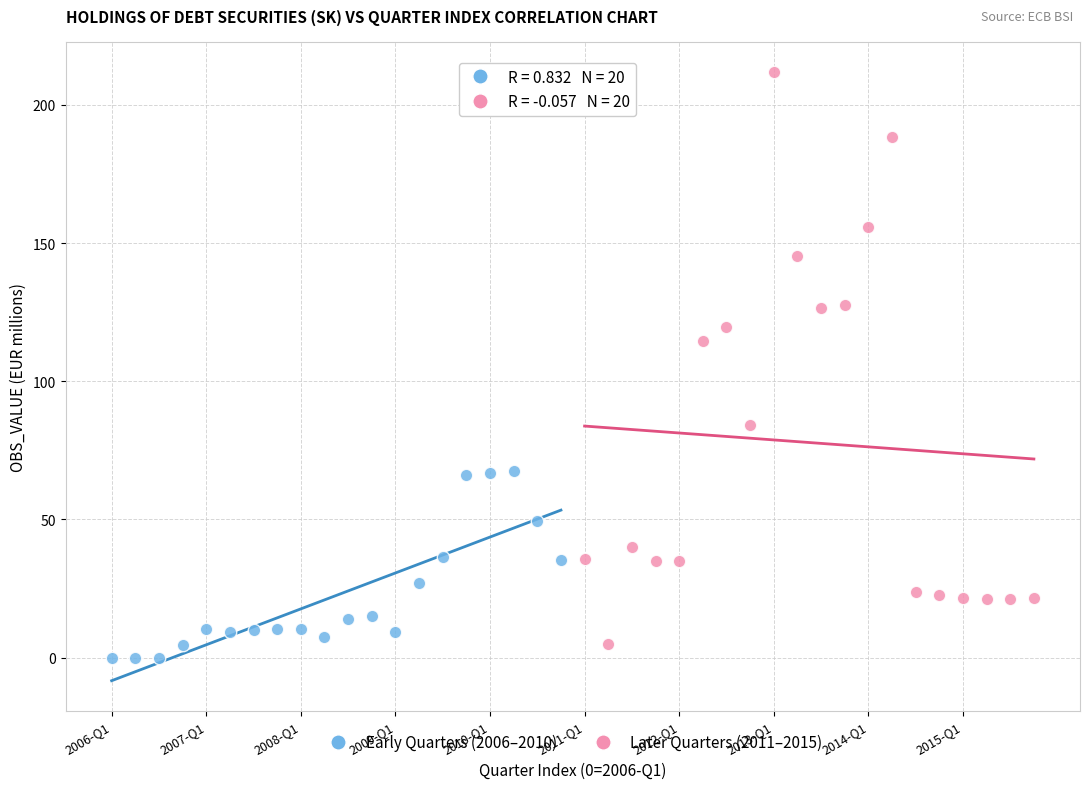

Which series contains the highest Y value?

Later Quarters (2011–2015)